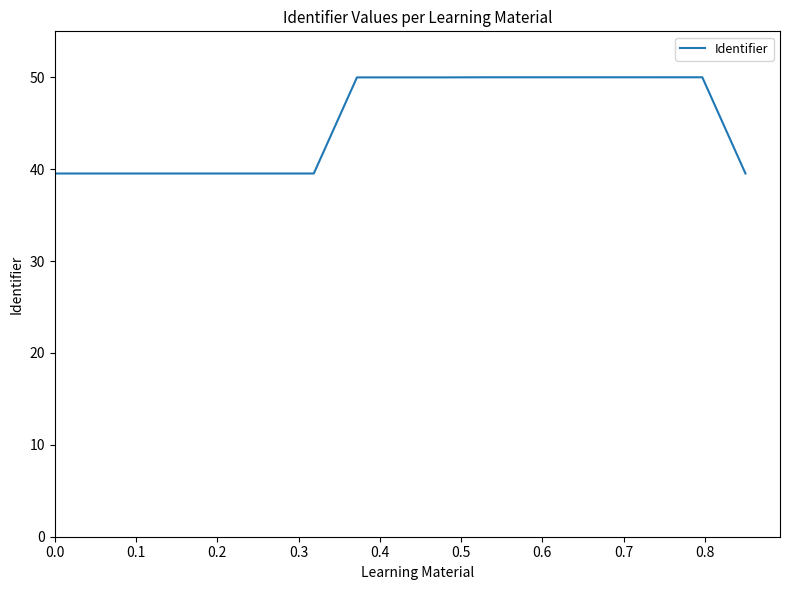

Does the chart have visible grid lines?

No